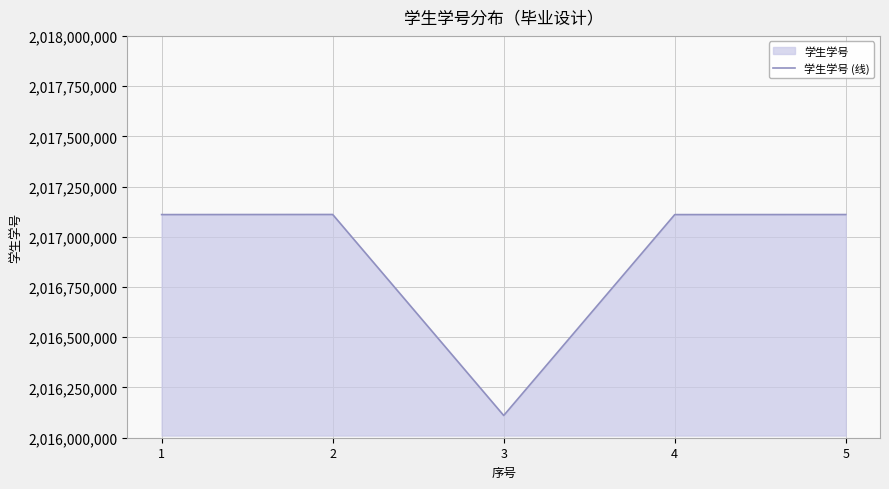

Rank the categories by value from lowest to highest.

3, 4, 1, 5, 2